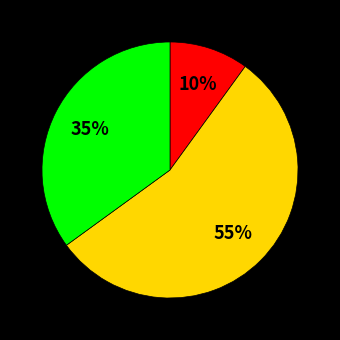

Is there a majority slice in this chart?

Yes